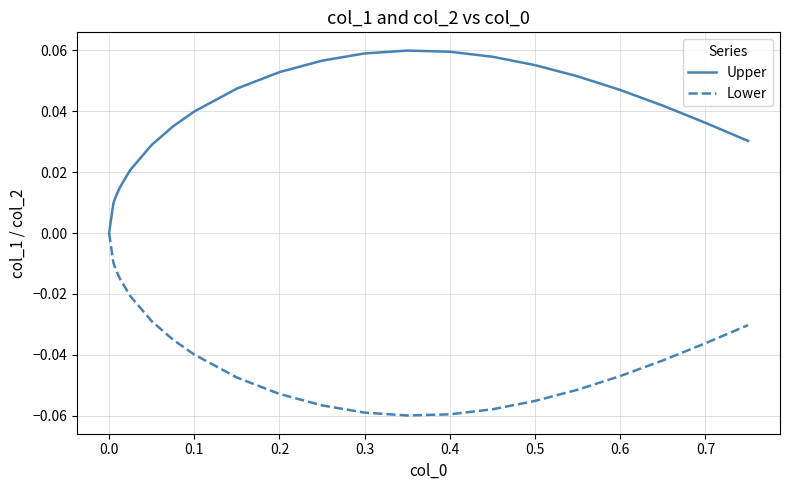

Which series has the largest total across all categories?

Upper